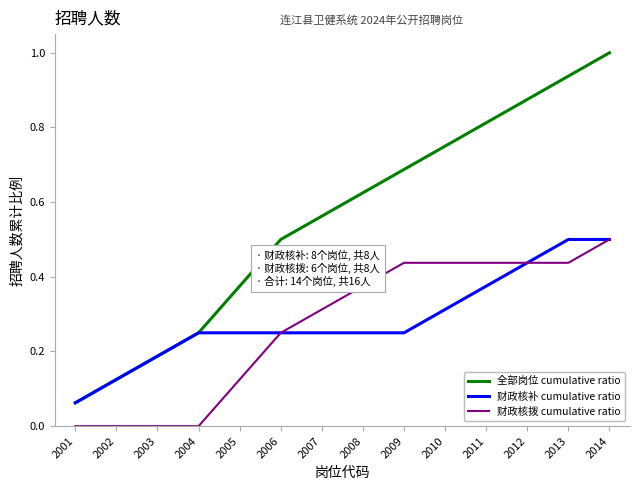

Count the number of data series in this chart.

3